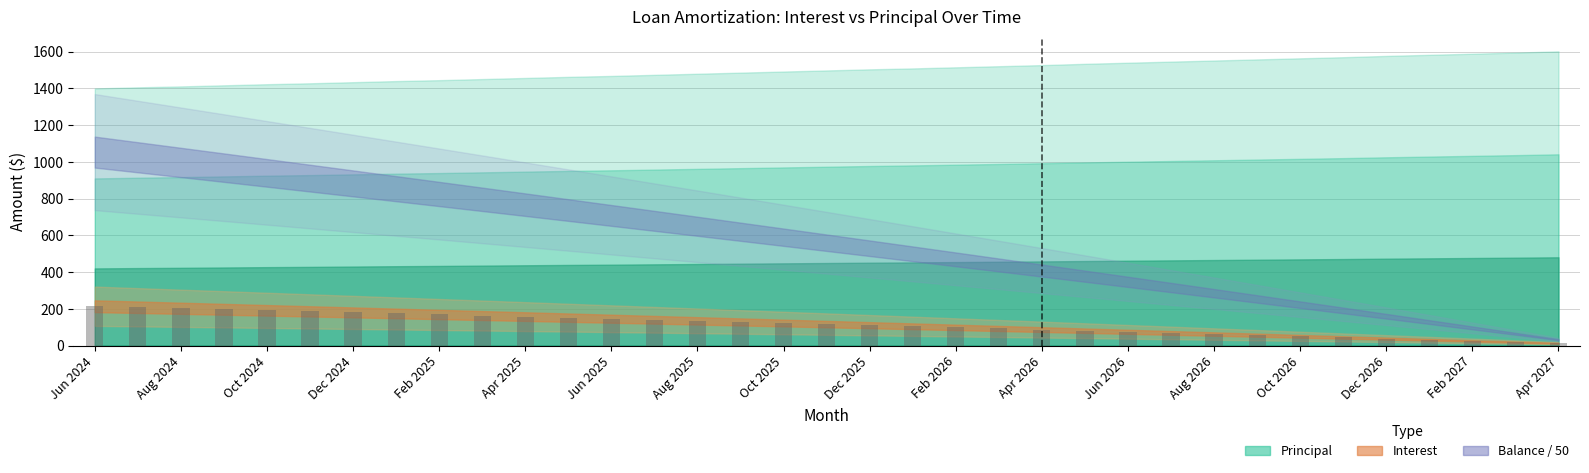

What is the difference between the maximum and second lowest values?

195.0